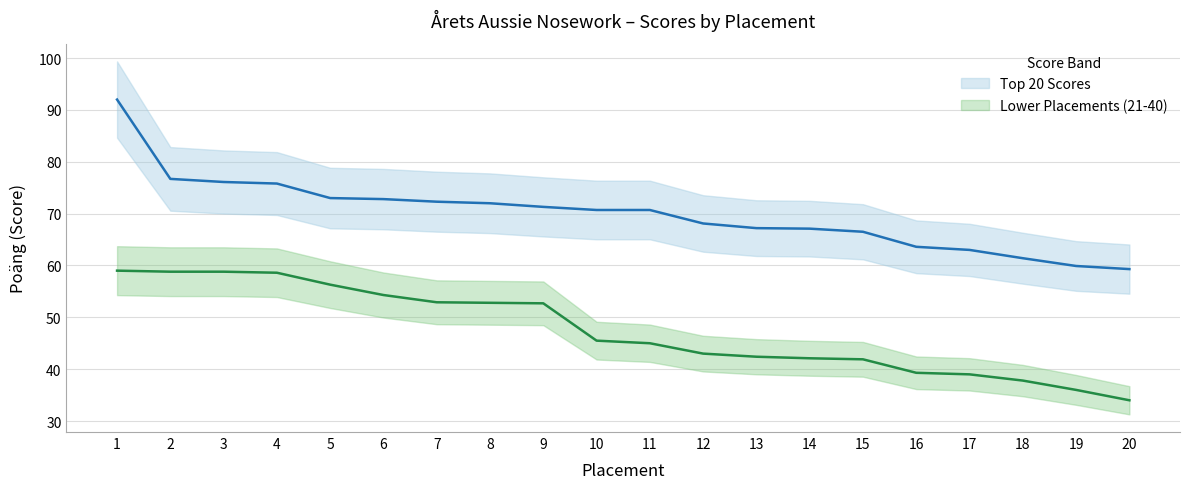

The Top 20 Scores series shows 67.1 at 14. True or false?

True